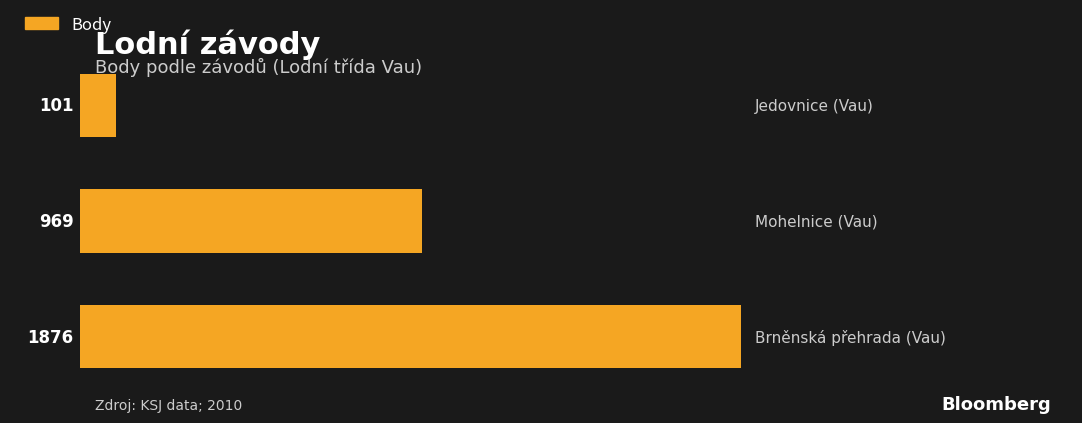

What is the sum of all values?

2946